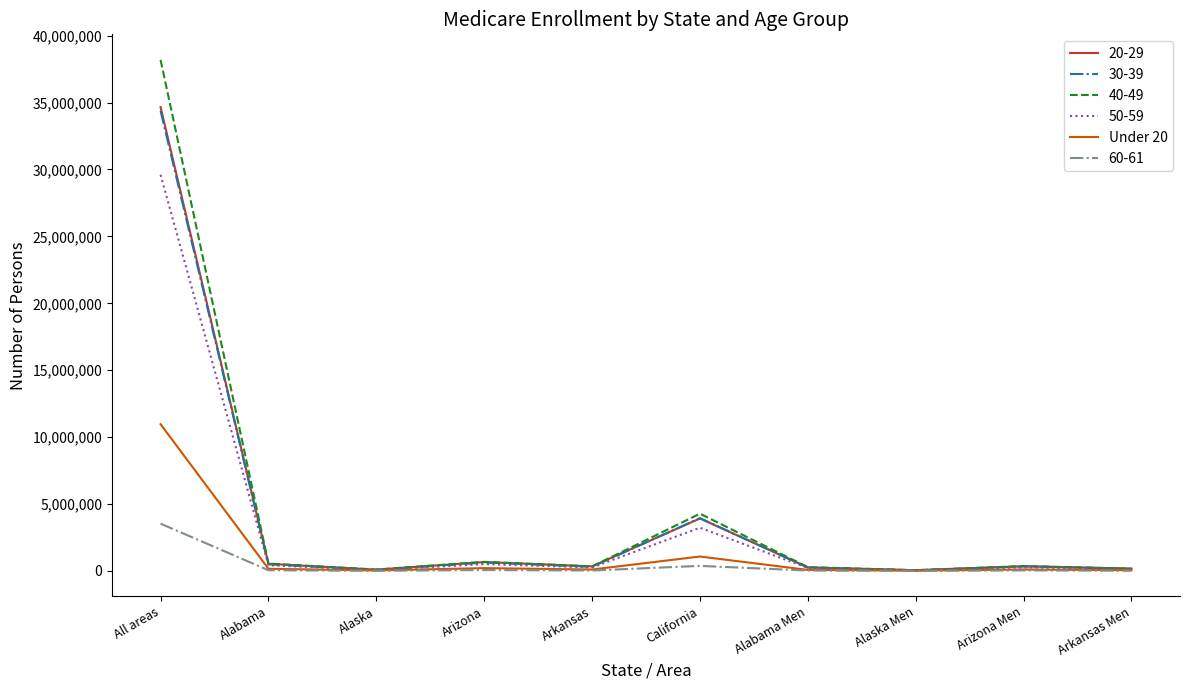

Is it true that 20-29 equals 53200922 at All areas?

False